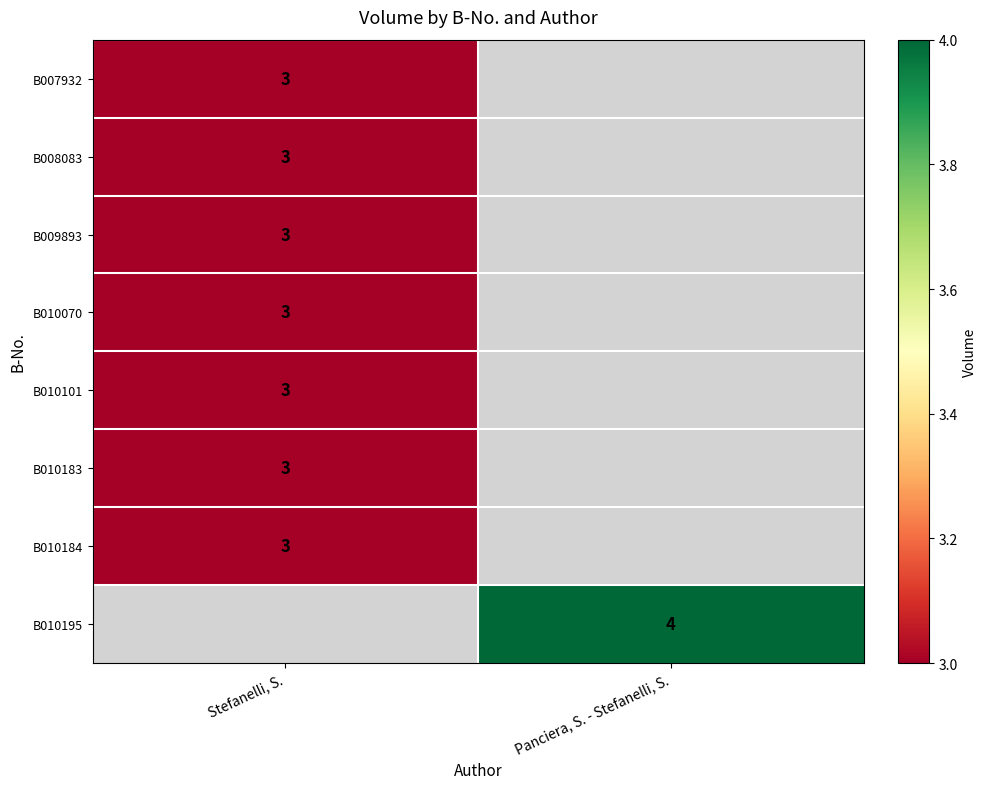

The value of B010101 at Stefanelli, S. is 3. True or false?

True